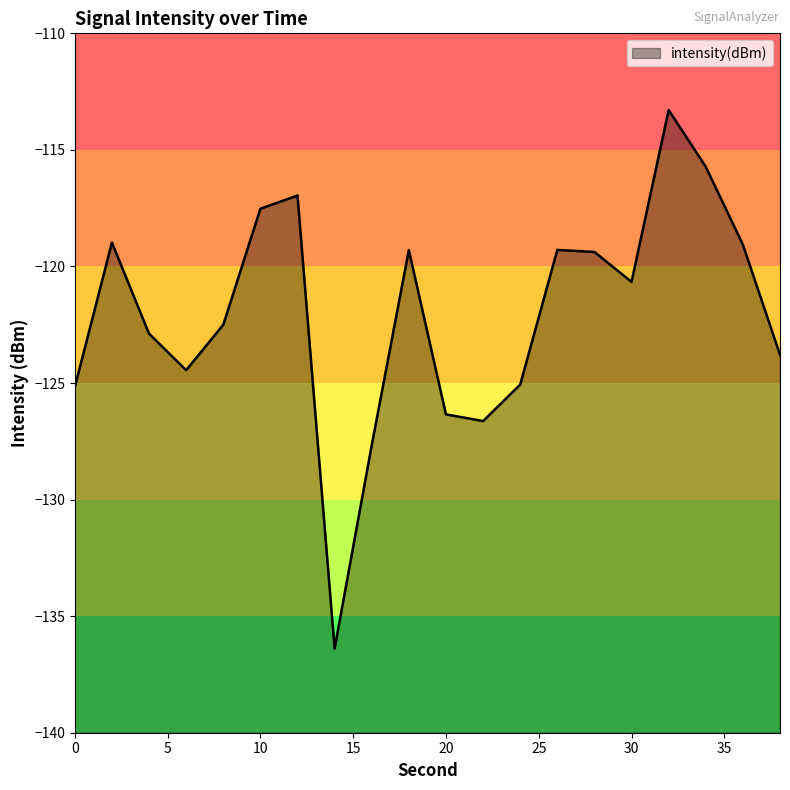

Is it true that the value at 28 is -54.9?

False